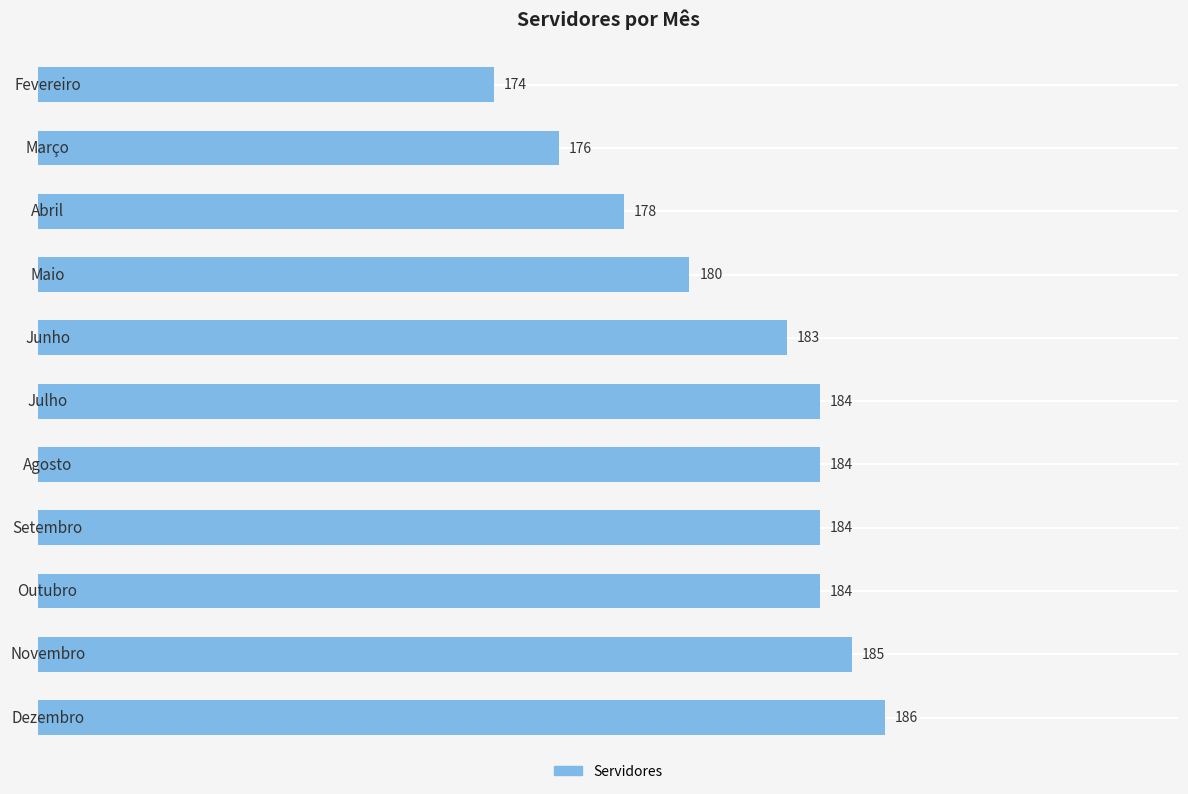

What is the average value?

182